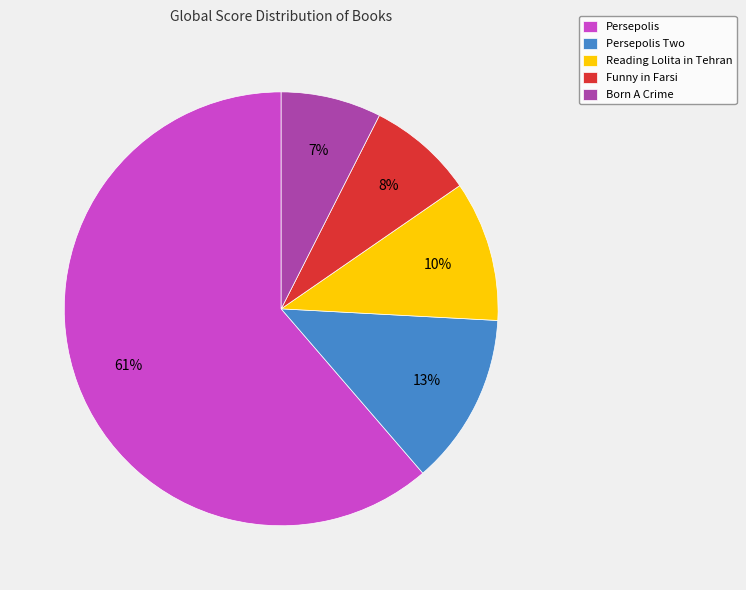

Which slice is the largest?

Persepolis